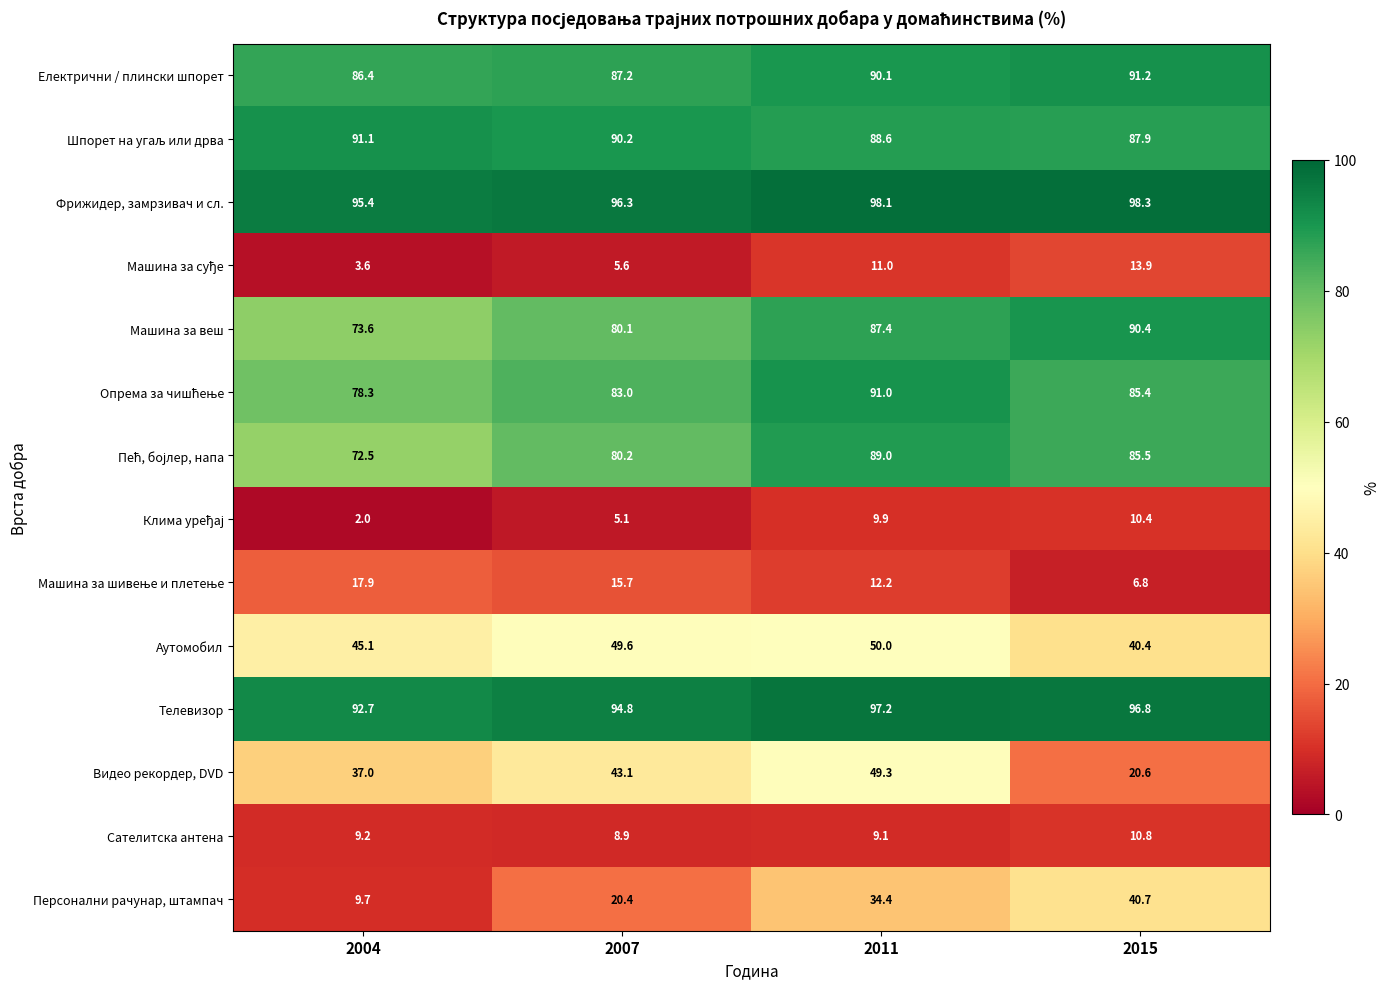

Which series has the largest total across all categories?

Фрижидер, замрзивач и сл.